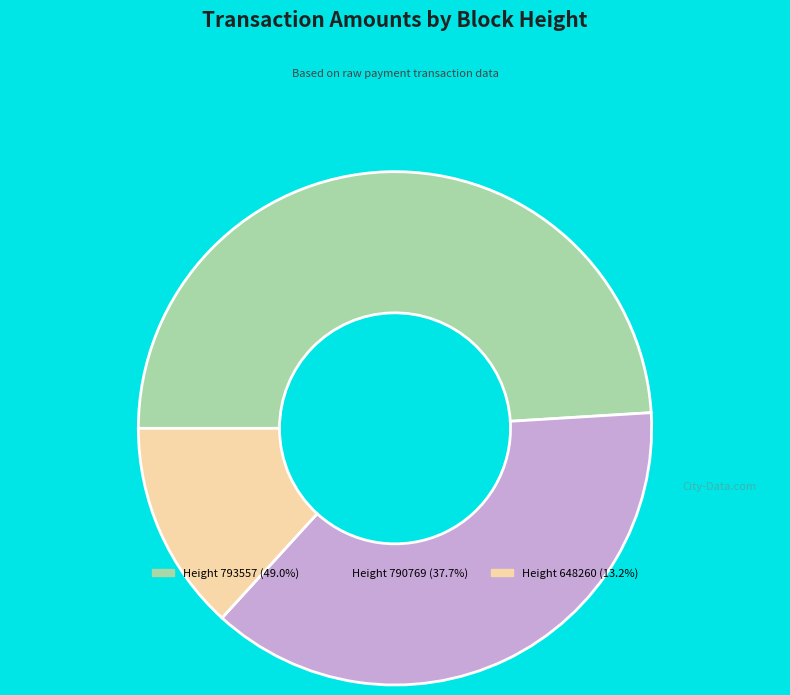

Is the sum of Height 790769 (37.7%) and Height 648260 (13.2%) greater than half?

Yes